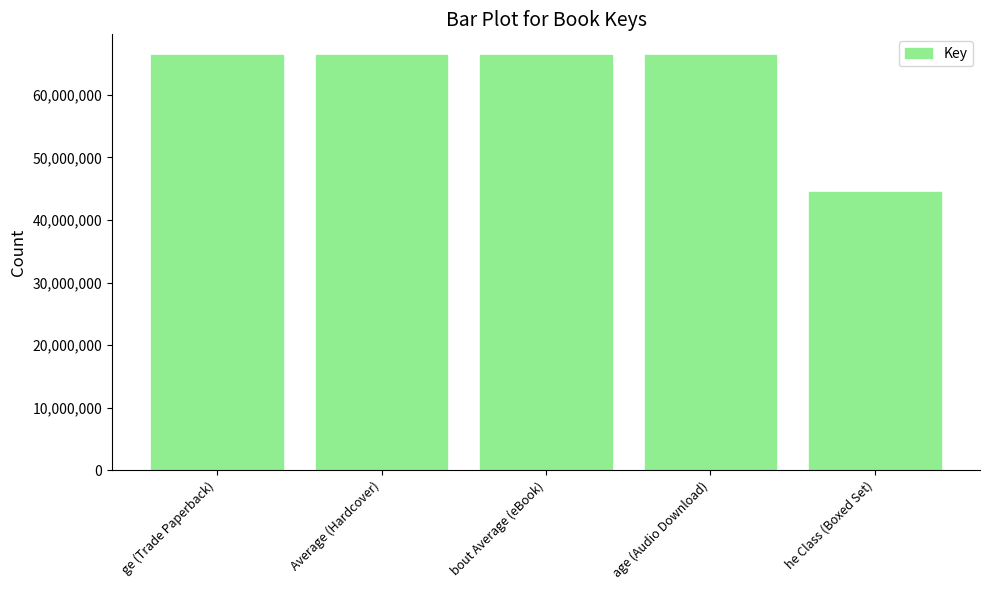

Read the value at bout Average (eBook).

66368039